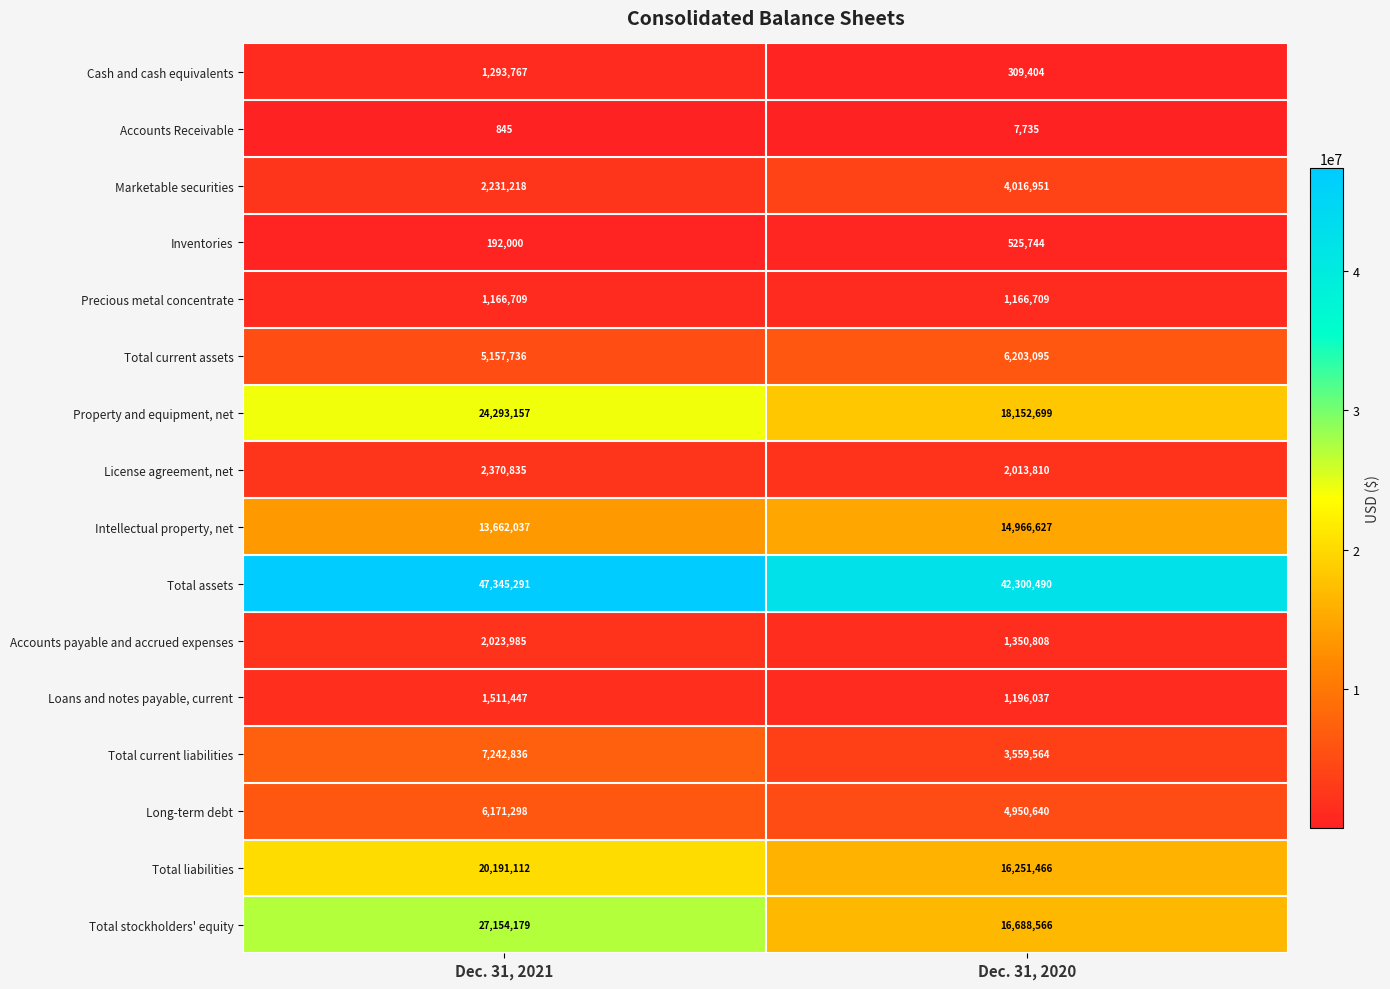

At how many categories does at least one series exceed 10342200?

2